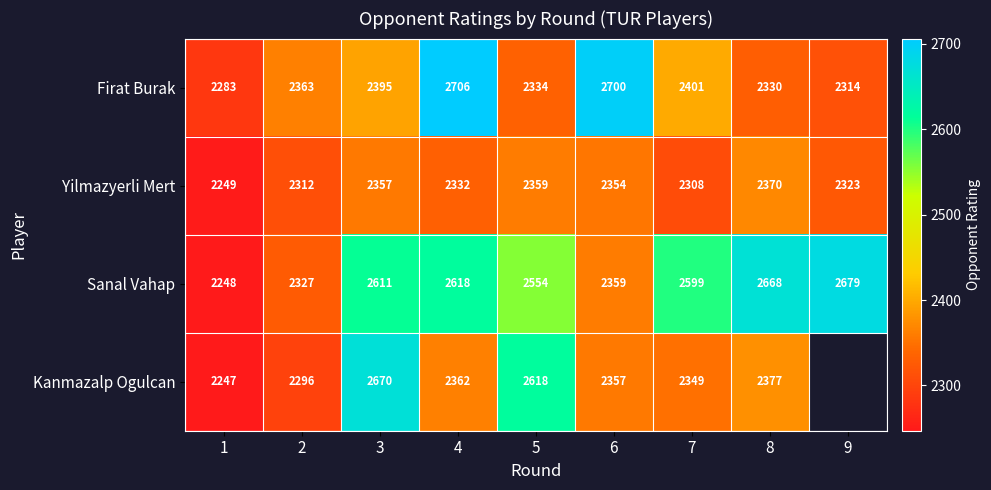

Rank the series at 7 from highest to lowest value.

Sanal Vahap, Firat Burak, Kanmazalp Ogulcan, Yilmazyerli Mert